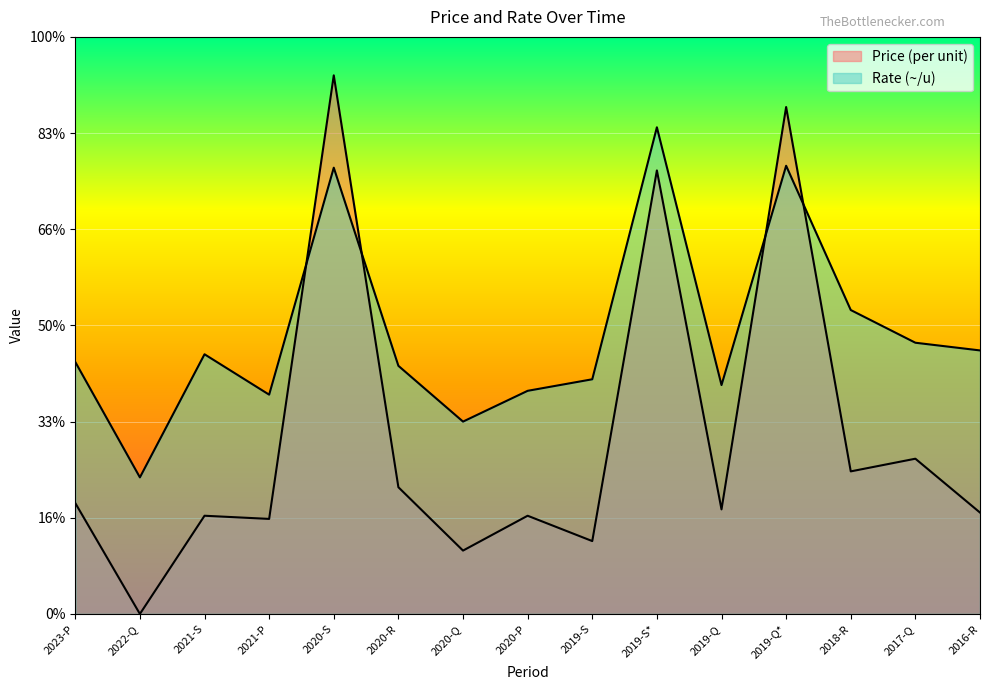

Is it true that Rate (~/u) equals 11.6 at 2020-P?

True